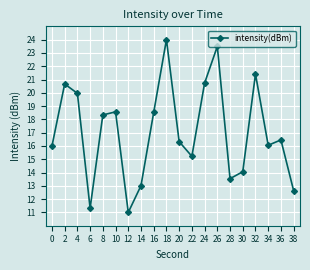

What value does the data have at 28?

13.5